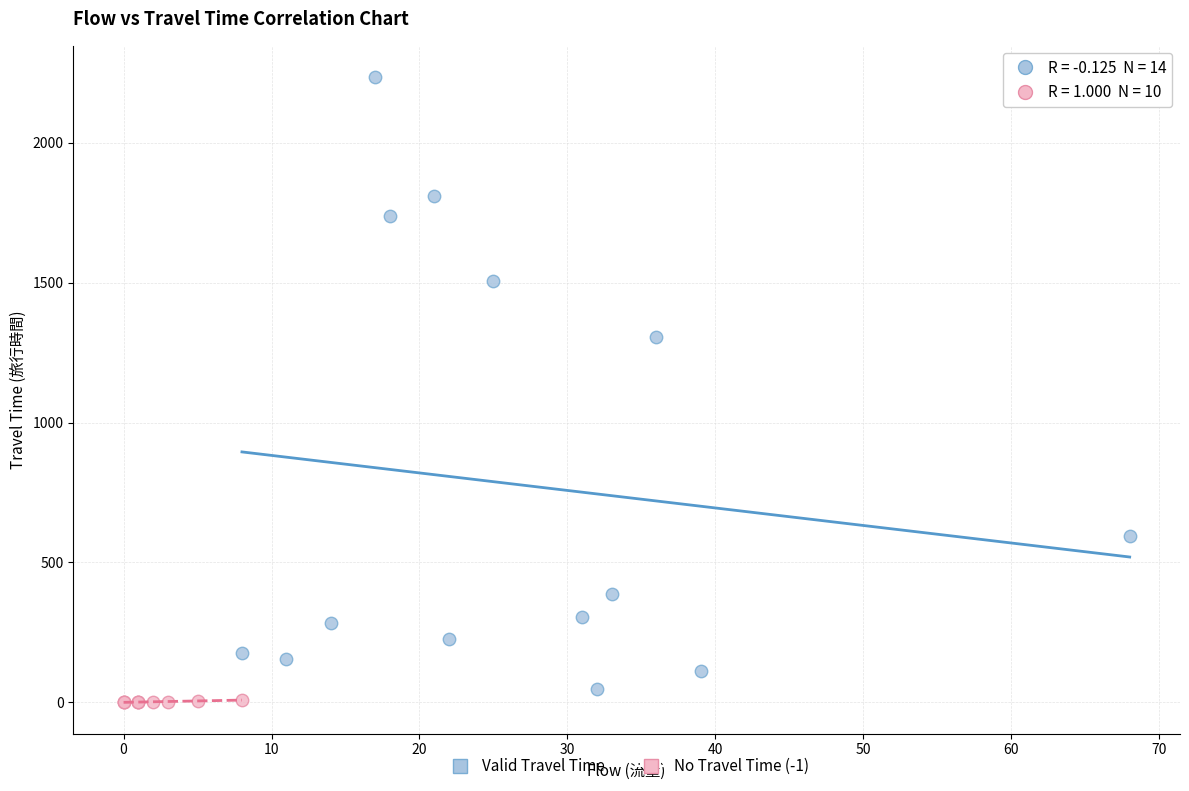

Which series reaches the maximum Y coordinate?

Valid Travel Time